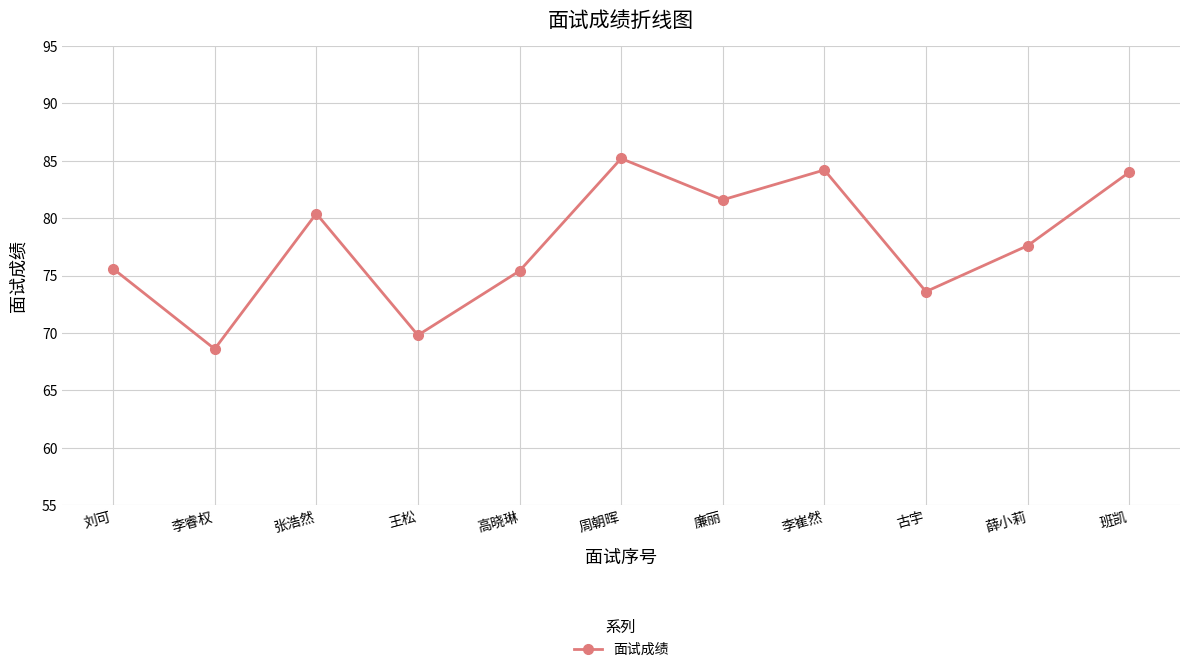

How many lines are shown in the chart?

1